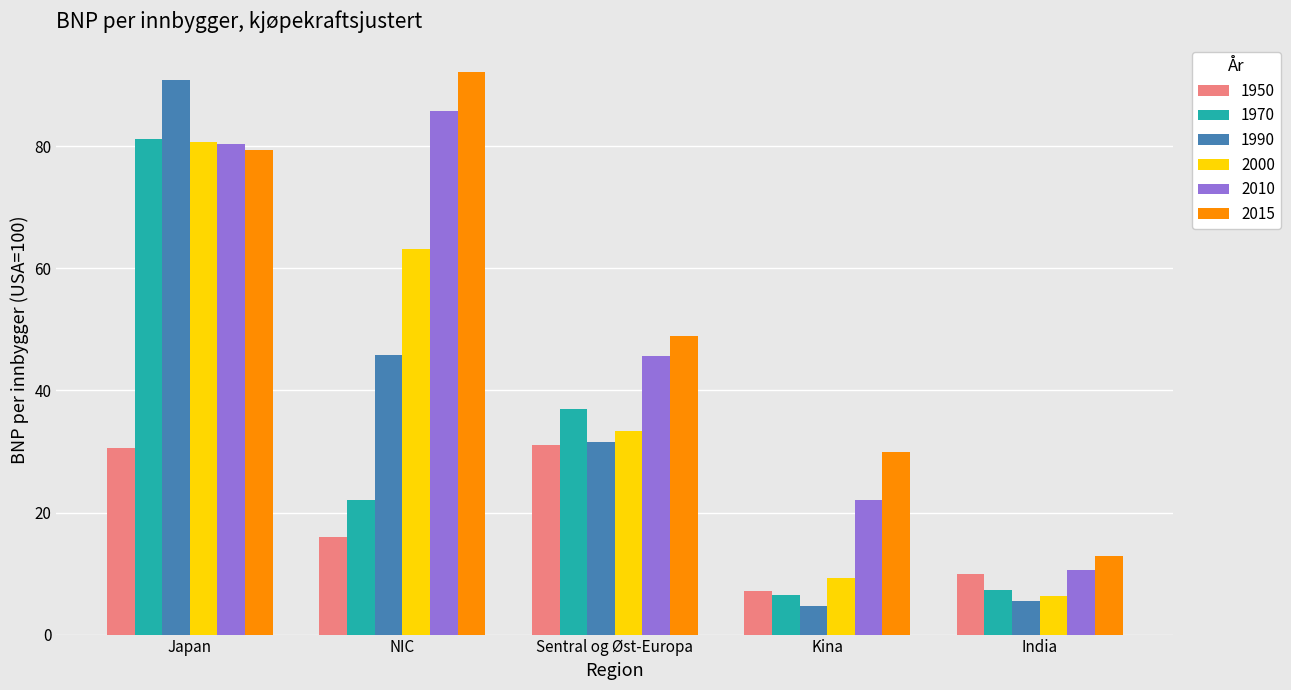

At which label is 1990 closest to 47?

NIC